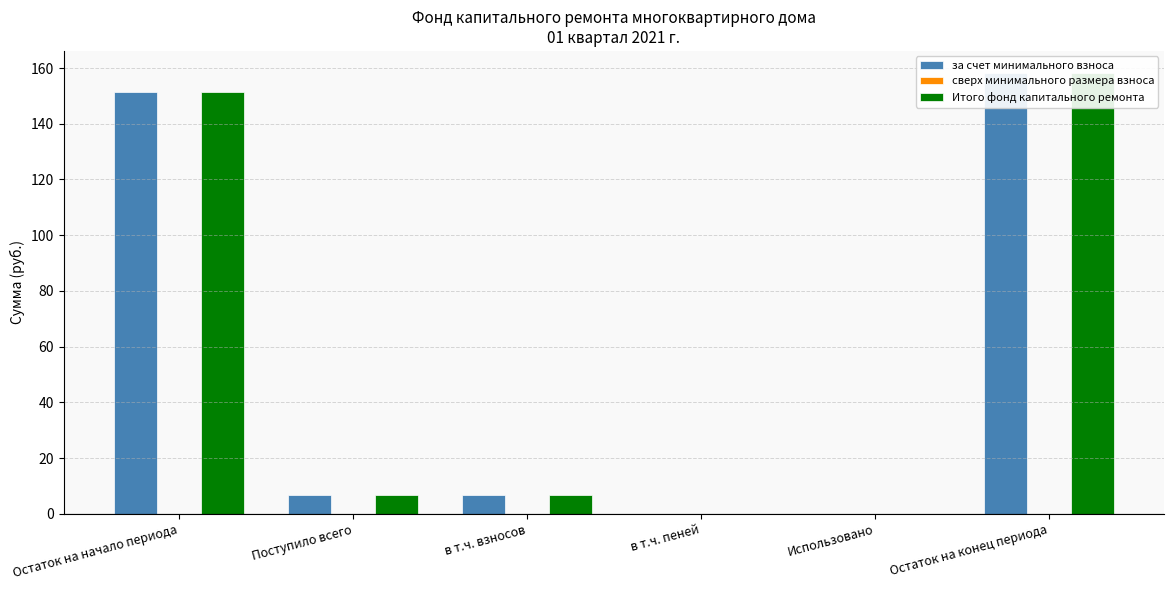

What is the label of the 4th bar from the left?

в т.ч. пеней